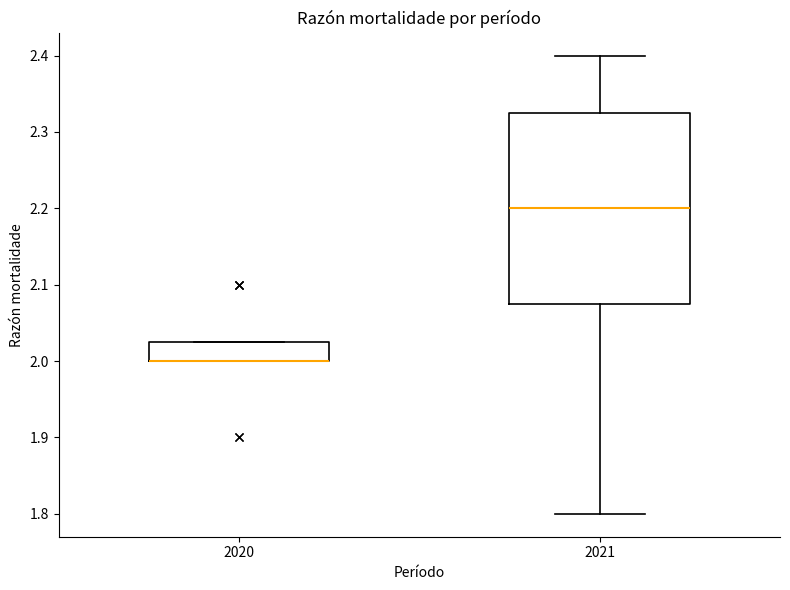

Comparing the boxes themselves (not the whiskers), which one is the tallest?

2021